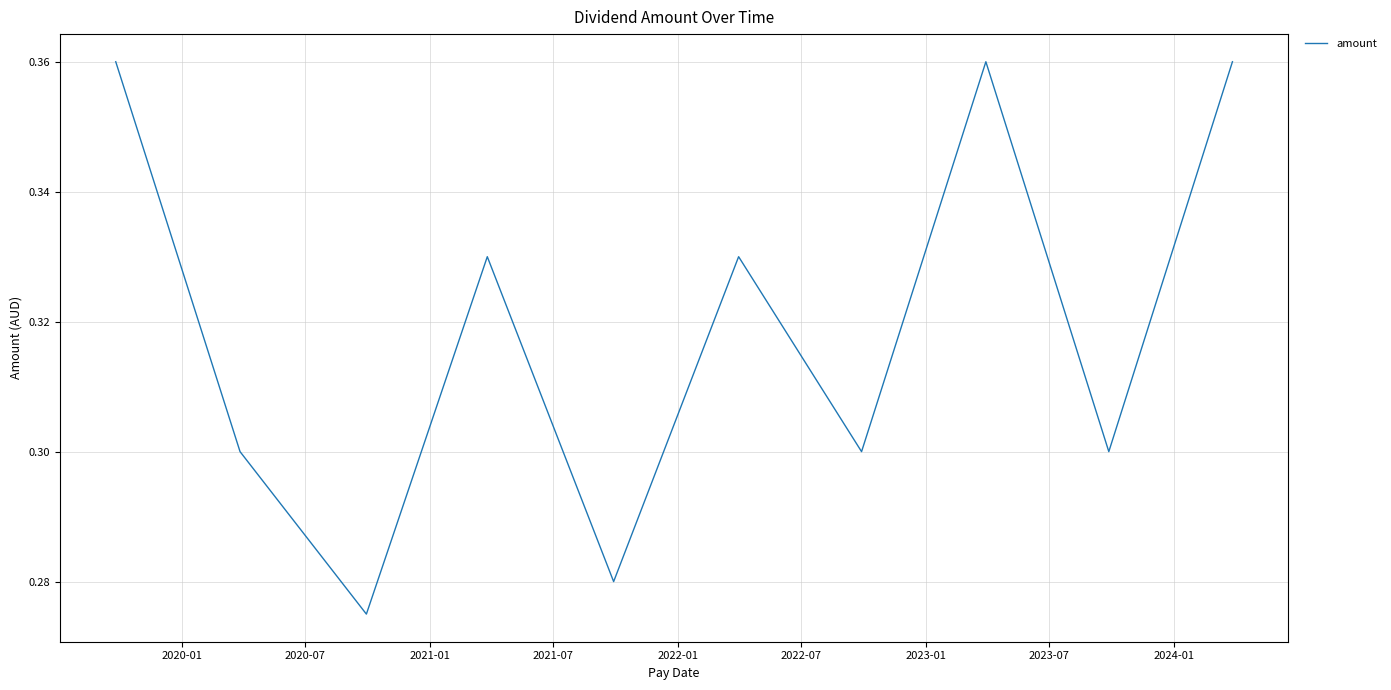

How many lines are shown in the chart?

1